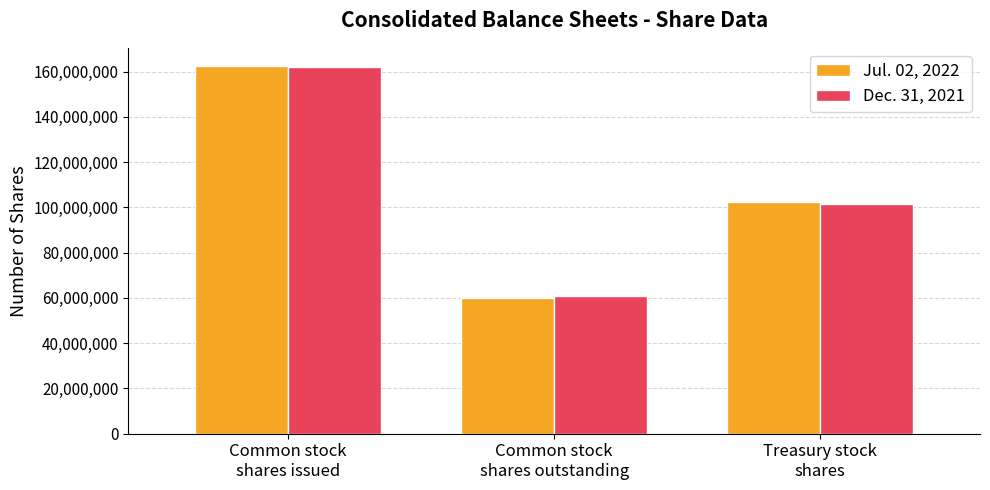

Where is Jul. 02, 2022 nearest to the value 111168000?

Treasury stock
shares